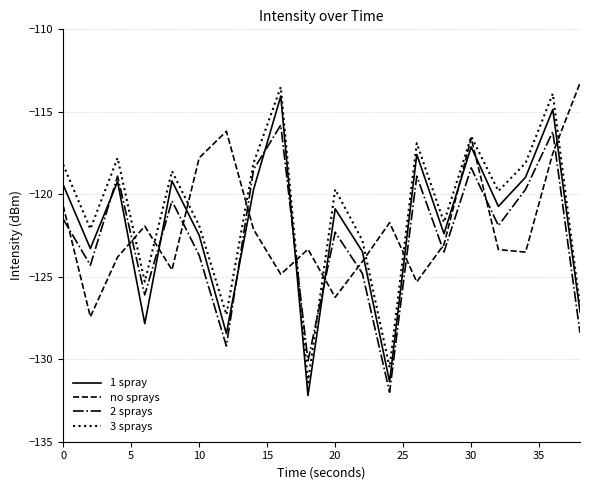

How many times do 2 sprays and 1 spray cross each other?

6